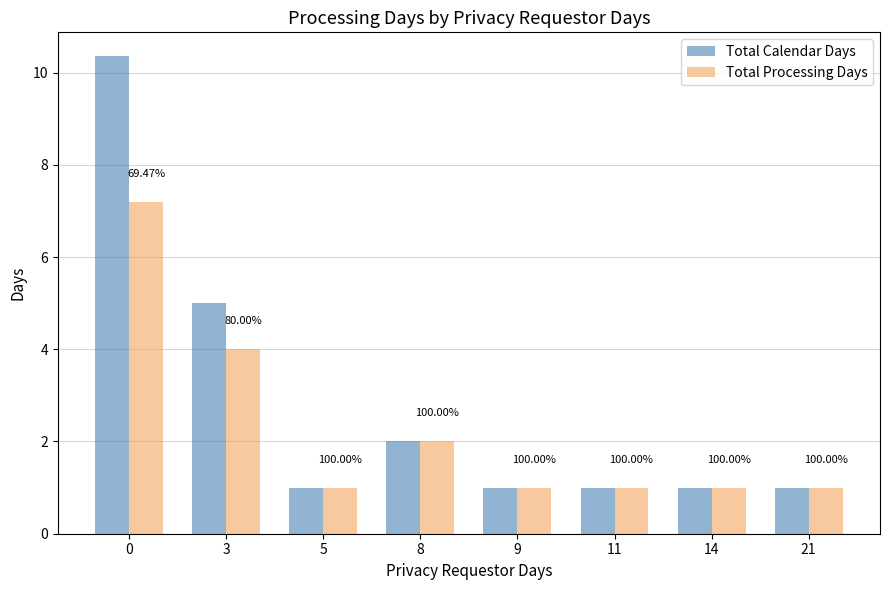

What is the average value of the Total Processing Days series?

2.3